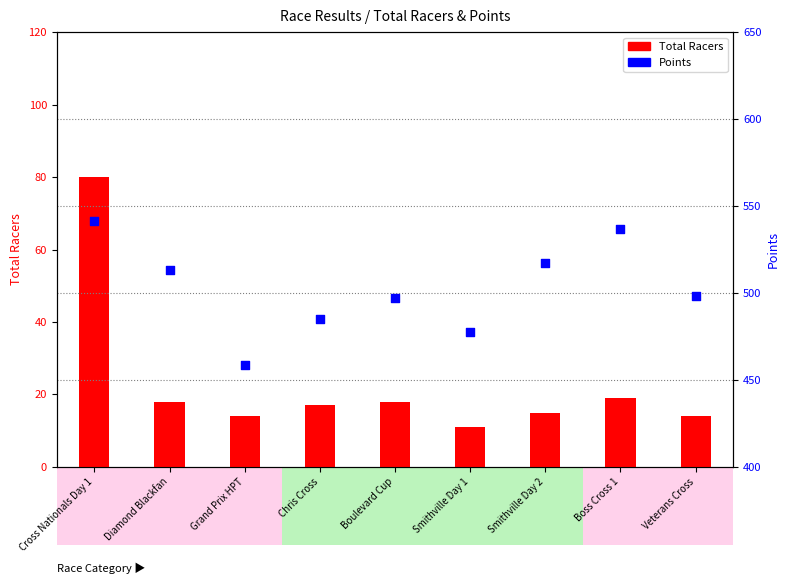

At which category is the sum across all series the highest?

Cross Nationals Day 1